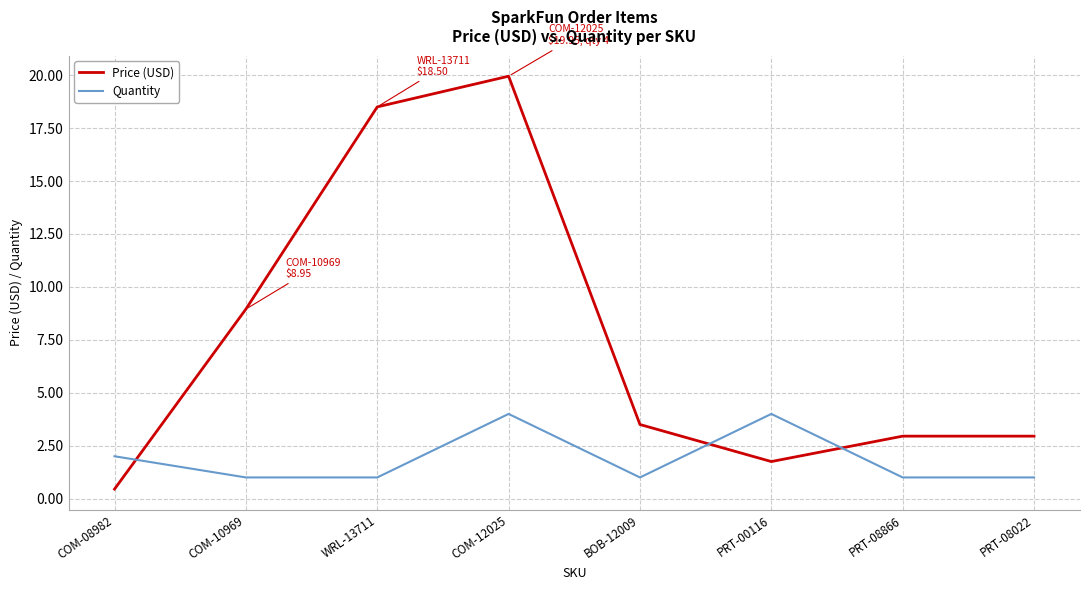

Which label corresponds to the largest value in the chart?

COM-12025